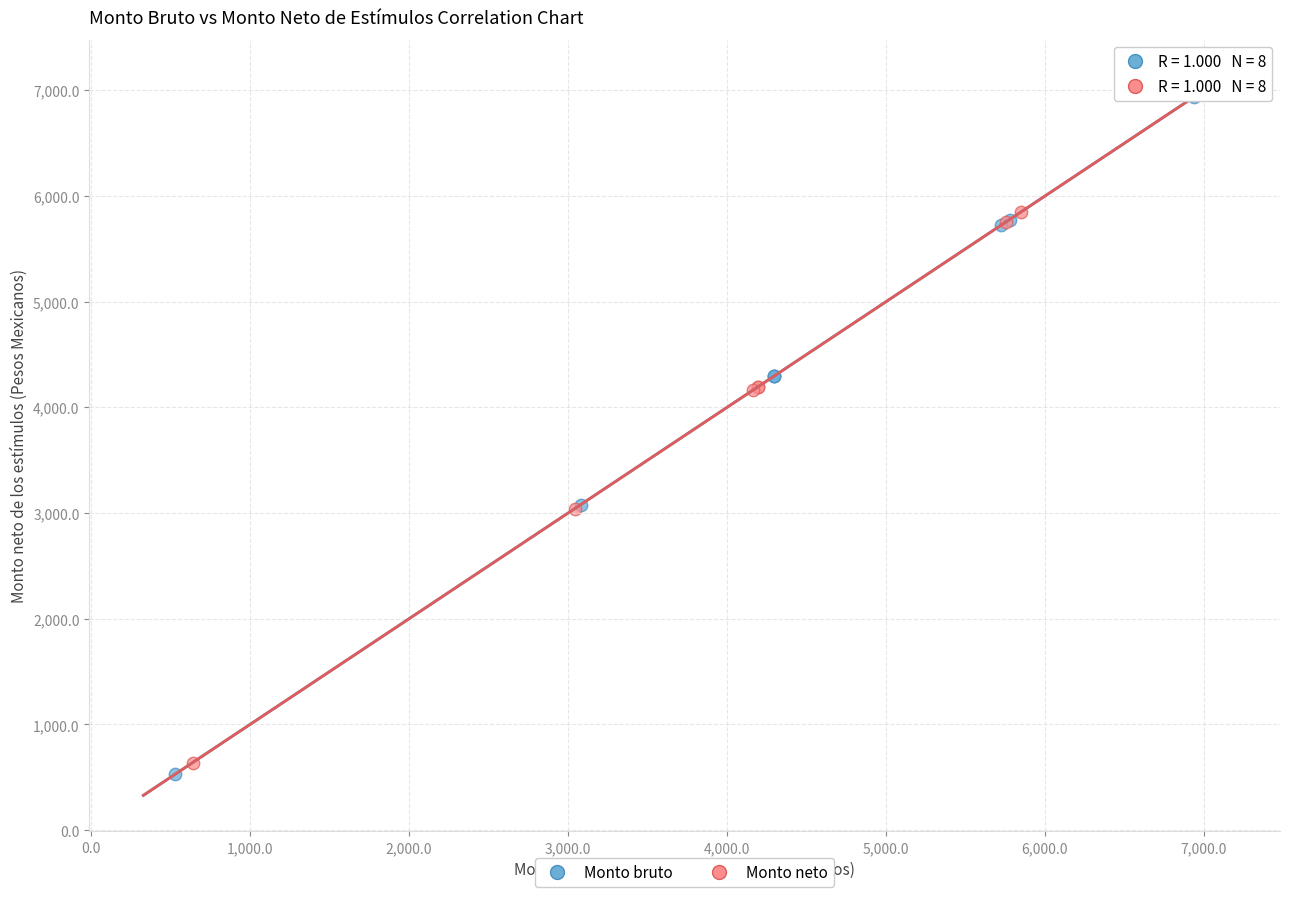

Which series reaches the maximum Y coordinate?

Monto neto